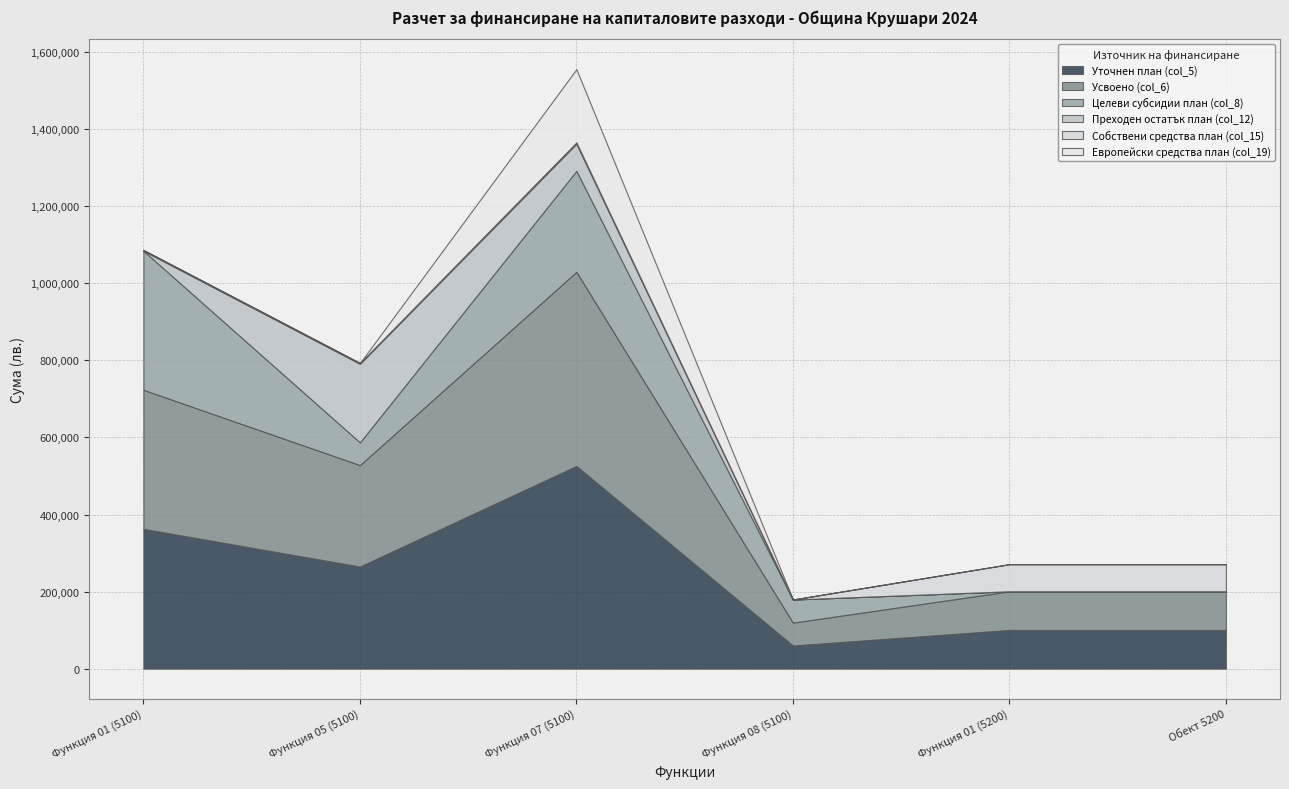

What is the lowest value of the Усвоено (col_6) series?

59400